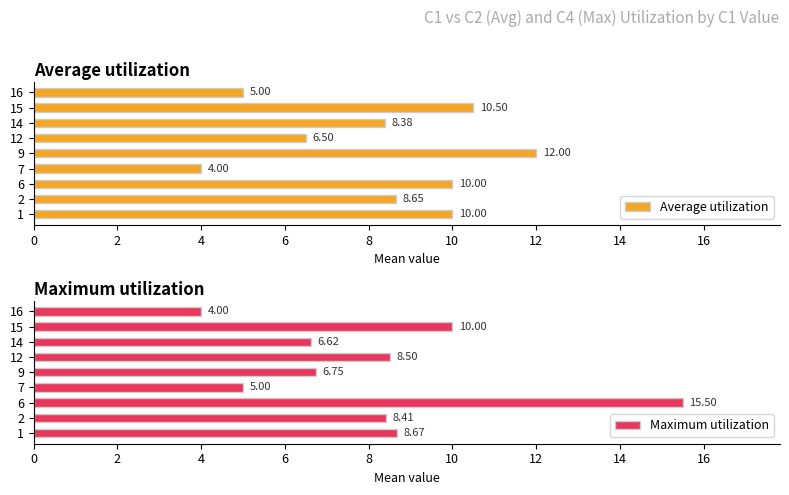

How many data points in Maximum utilization are less than 8?

4